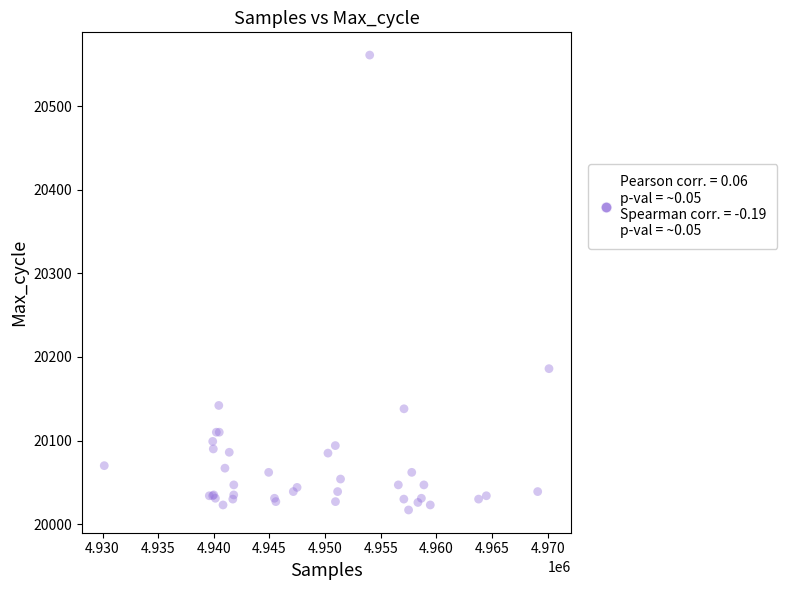

What Y value in the scatter plot is closest to 20289?

20186